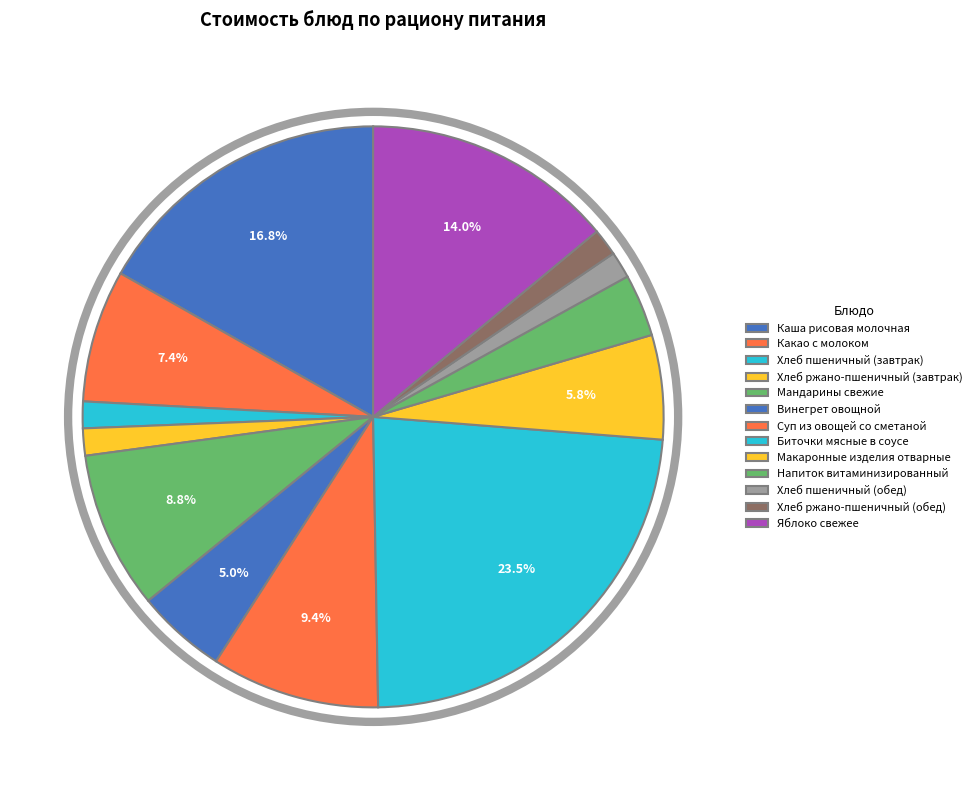

How many segments does this pie chart have?

13